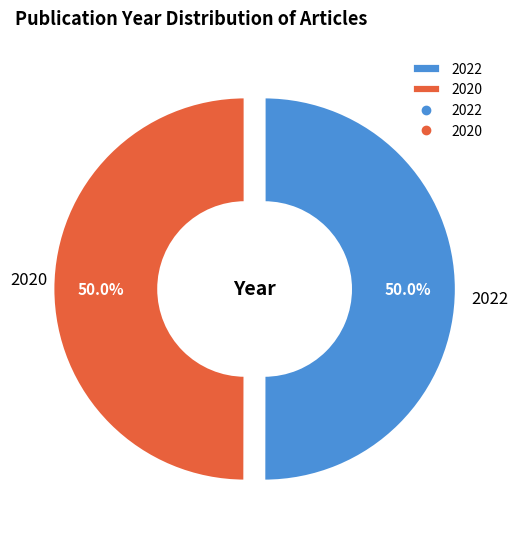

Count the number of slices in the pie.

2